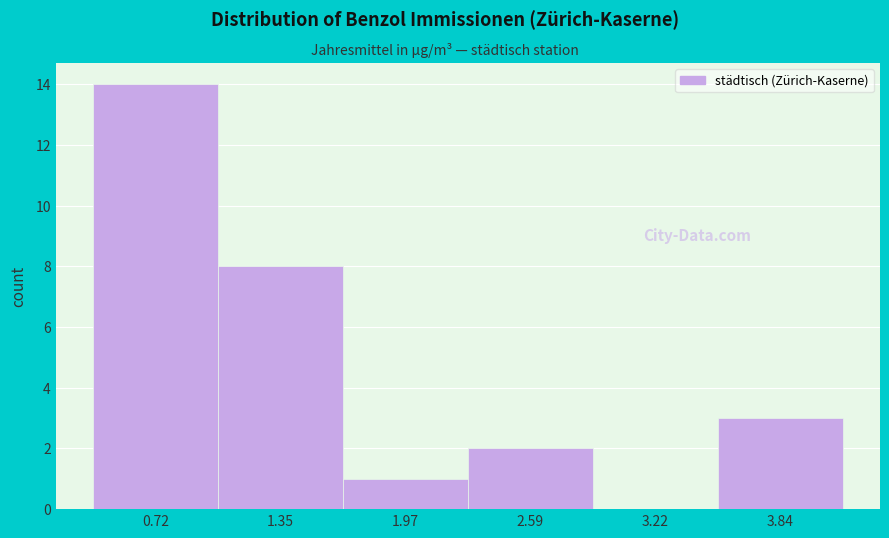

How tall is the bar that spans 1.7 to 2.3 on the x-axis? Neither the bar edges nor the heights are printed on the chart, so give them approximately, as read against the axes.

1